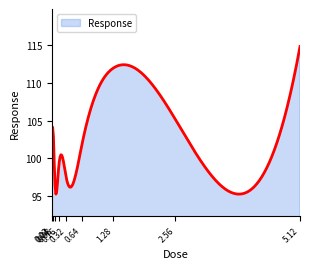

What is the difference between the maximum and minimum values?

19.7